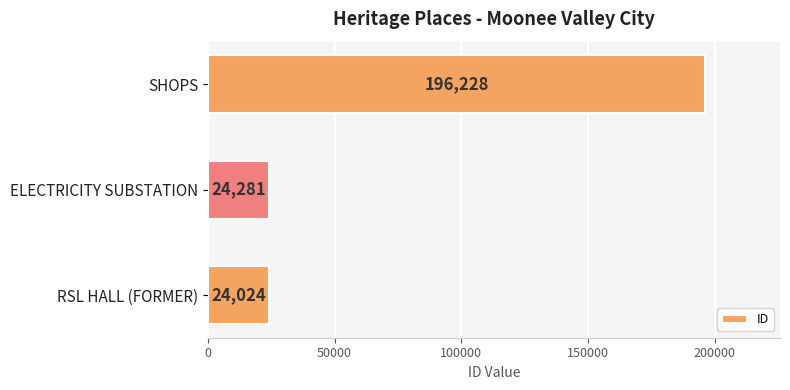

What is the difference between the maximum and second lowest values?

171947